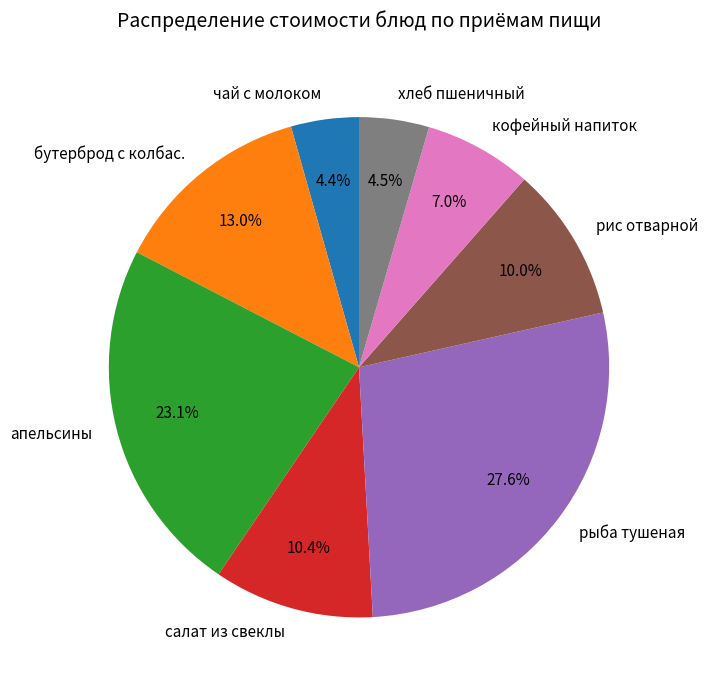

How many segments does this pie chart have?

8